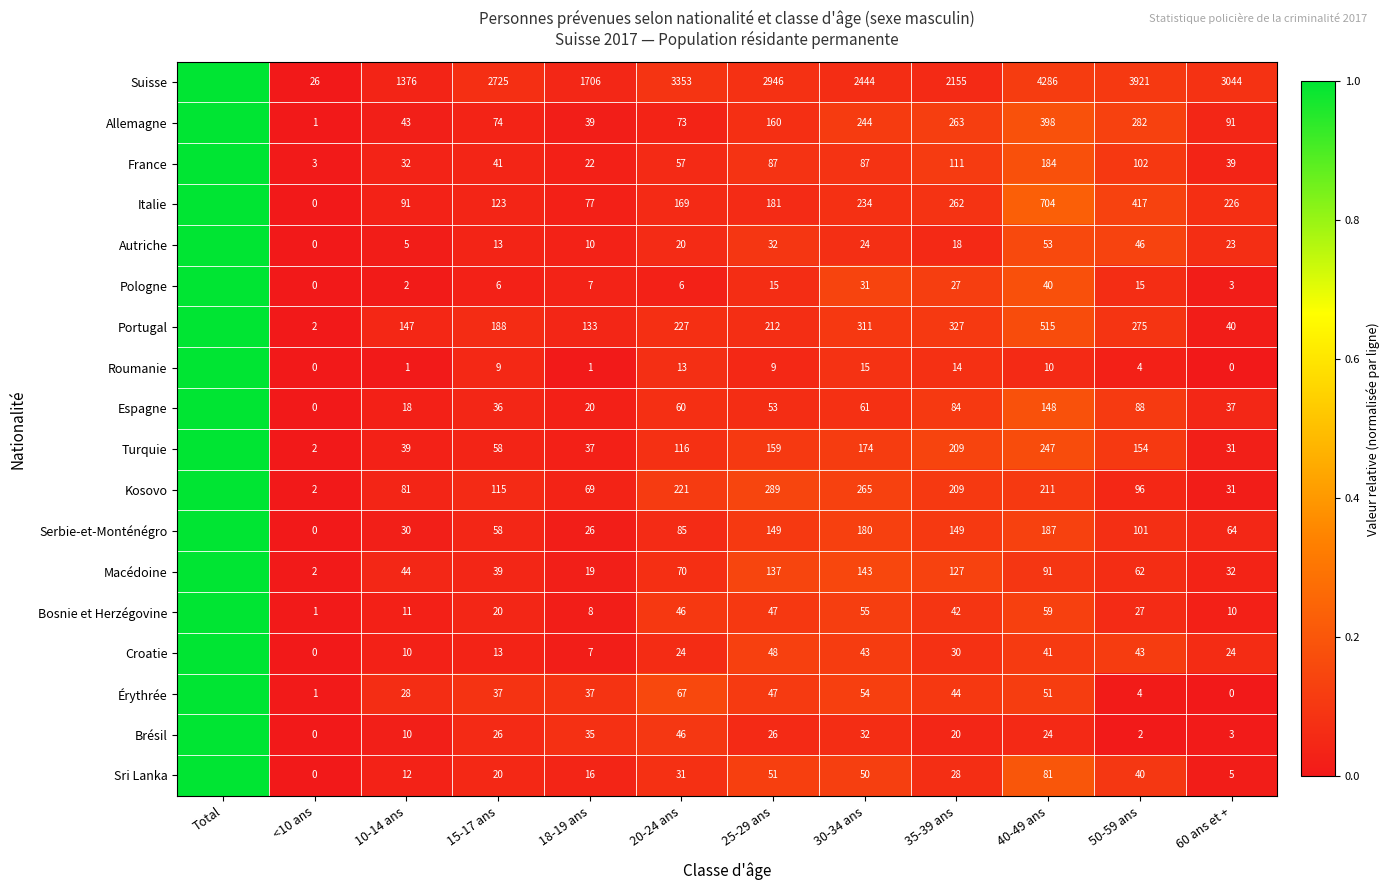

Is the value of Sri Lanka at 35-39 ans greater than the value of Italie at 25-29 ans?

No